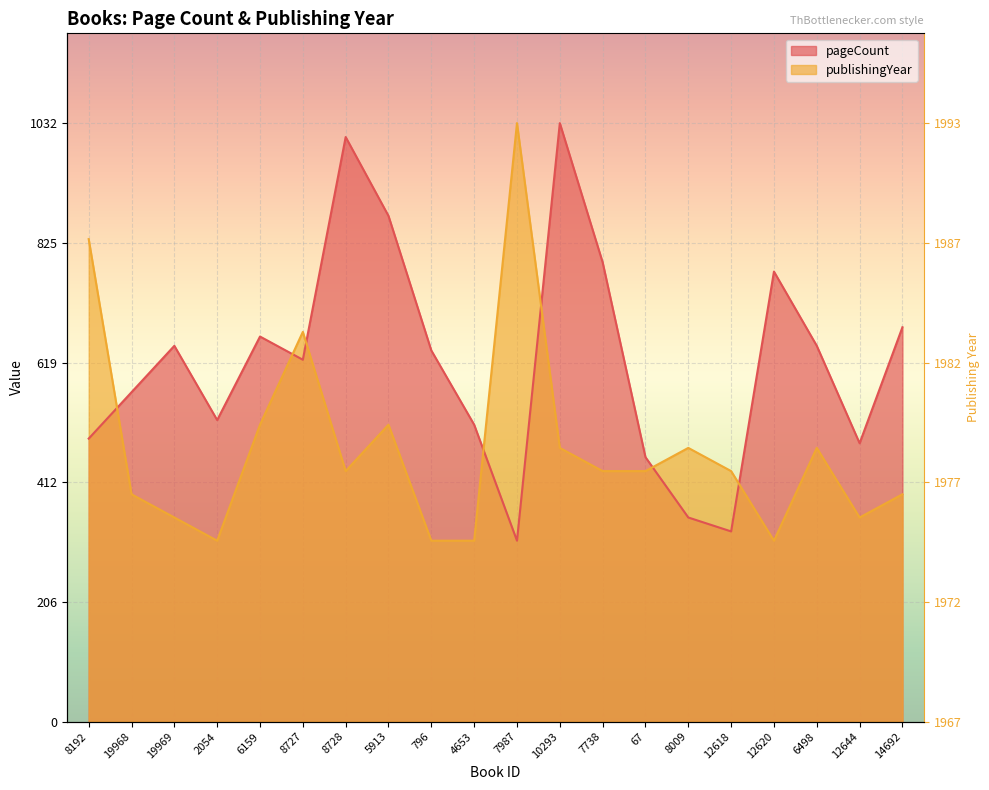

Which series has the widest spread of values?

pageCount